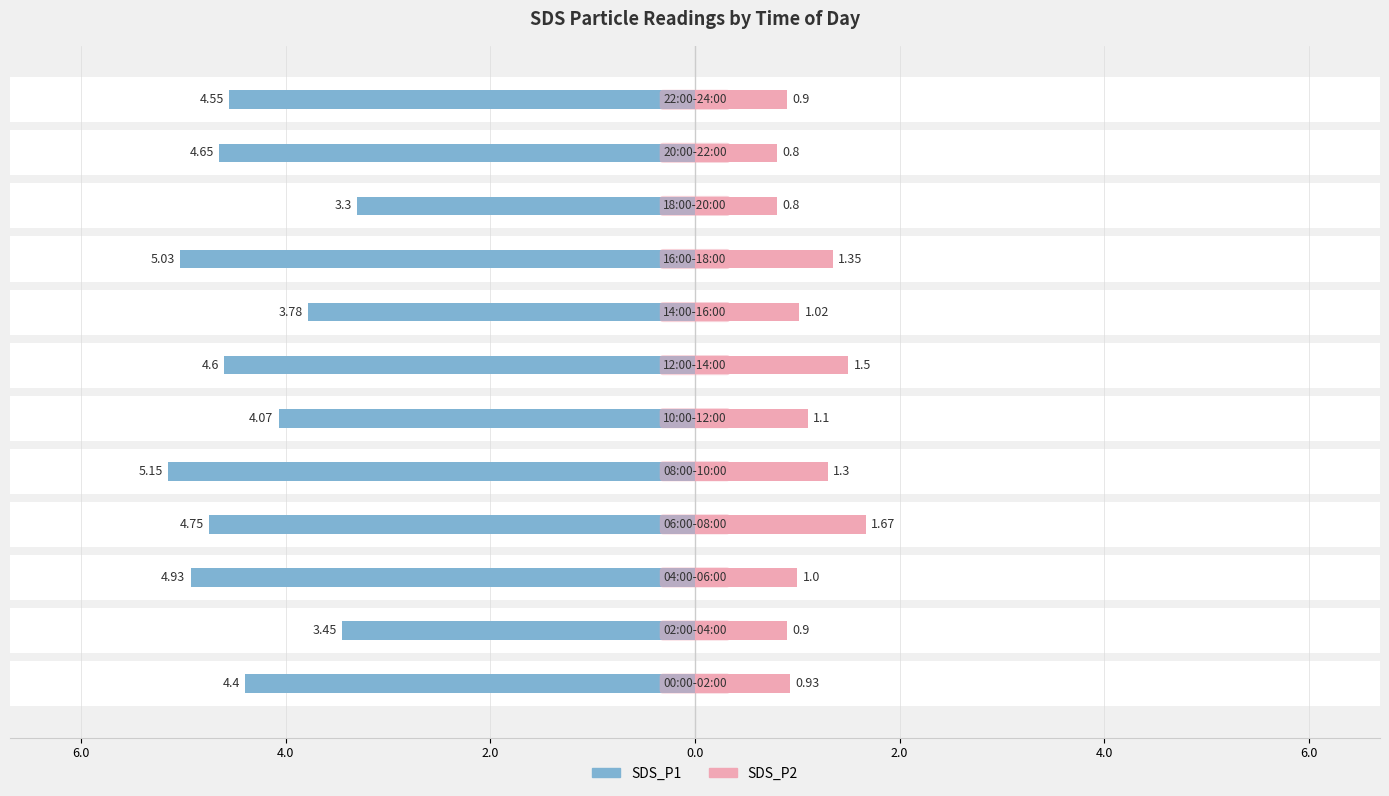

What is the smallest value displayed?

0.8